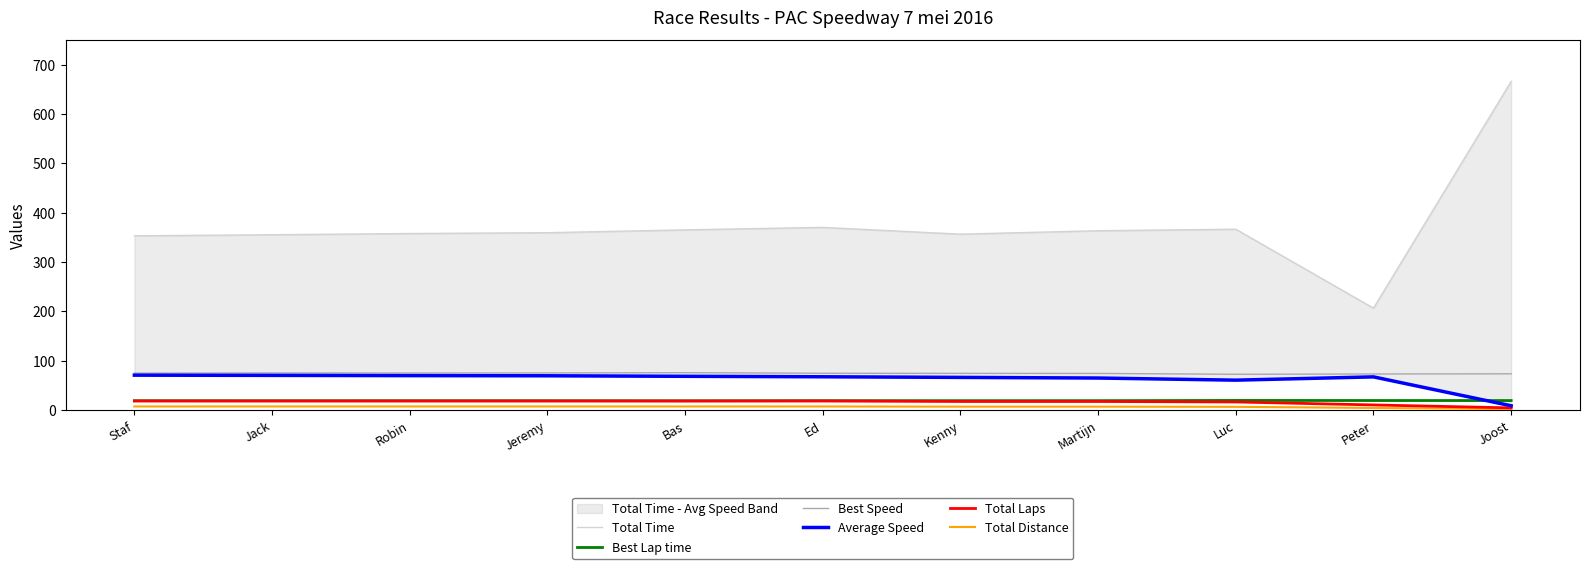

At which category is the sum across all series the highest?

Joost